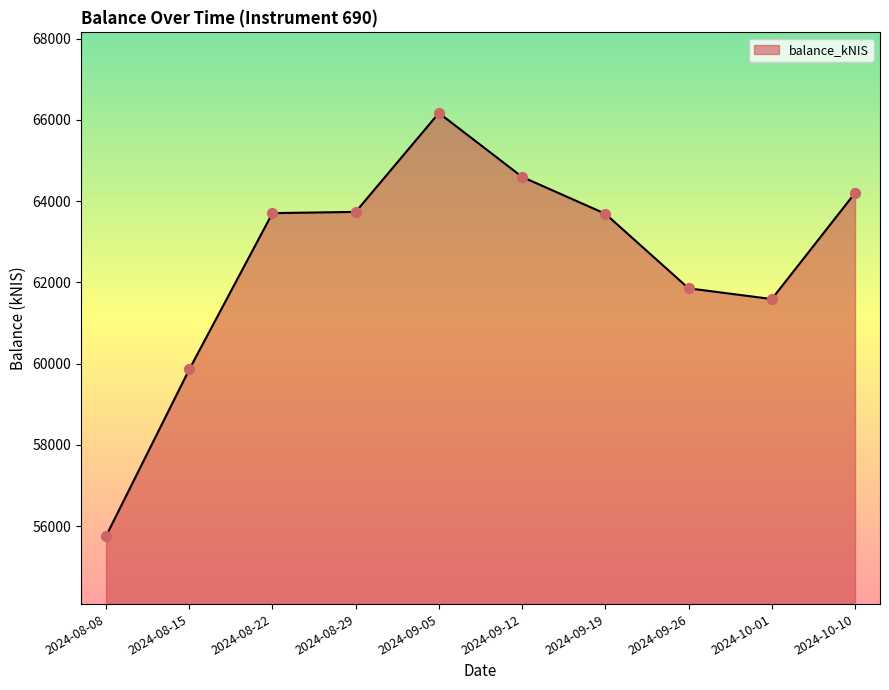

What is the change in value from 2024-08-29 to 2024-09-12?

+861.5